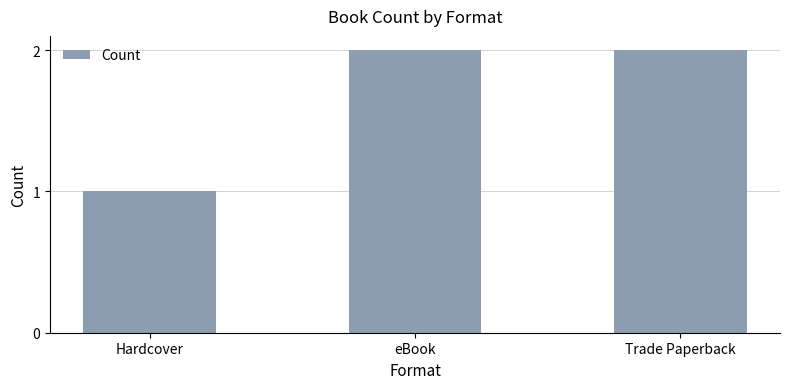

What position from the right is Trade Paperback?

1